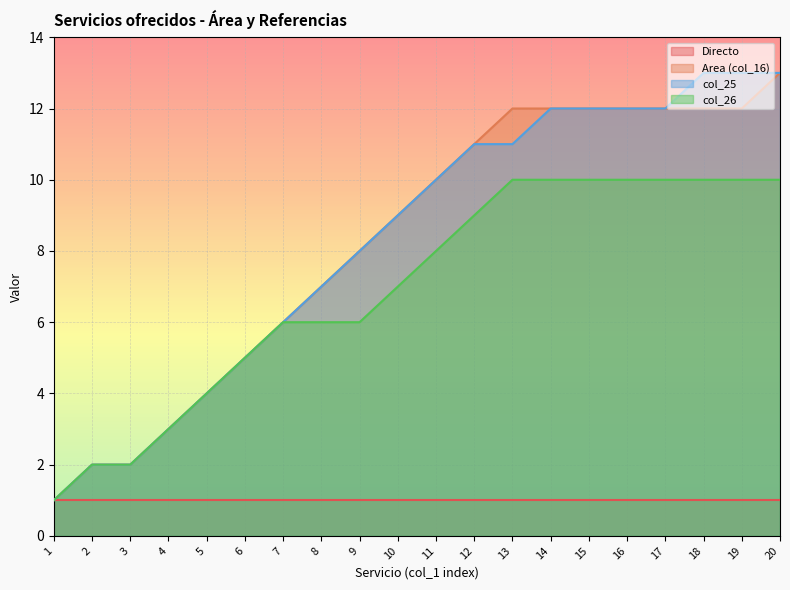

What is the spread (max minus min) of values at 19?

12